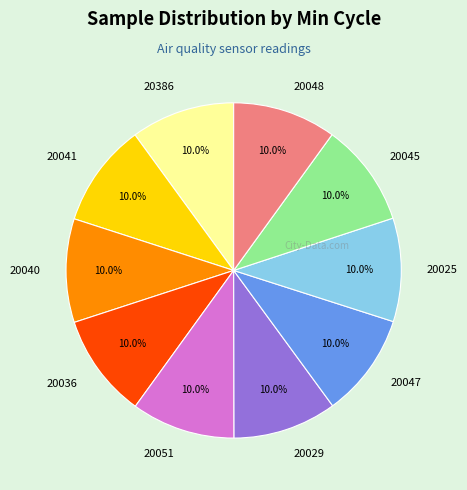

How many slices are in this pie chart?

10